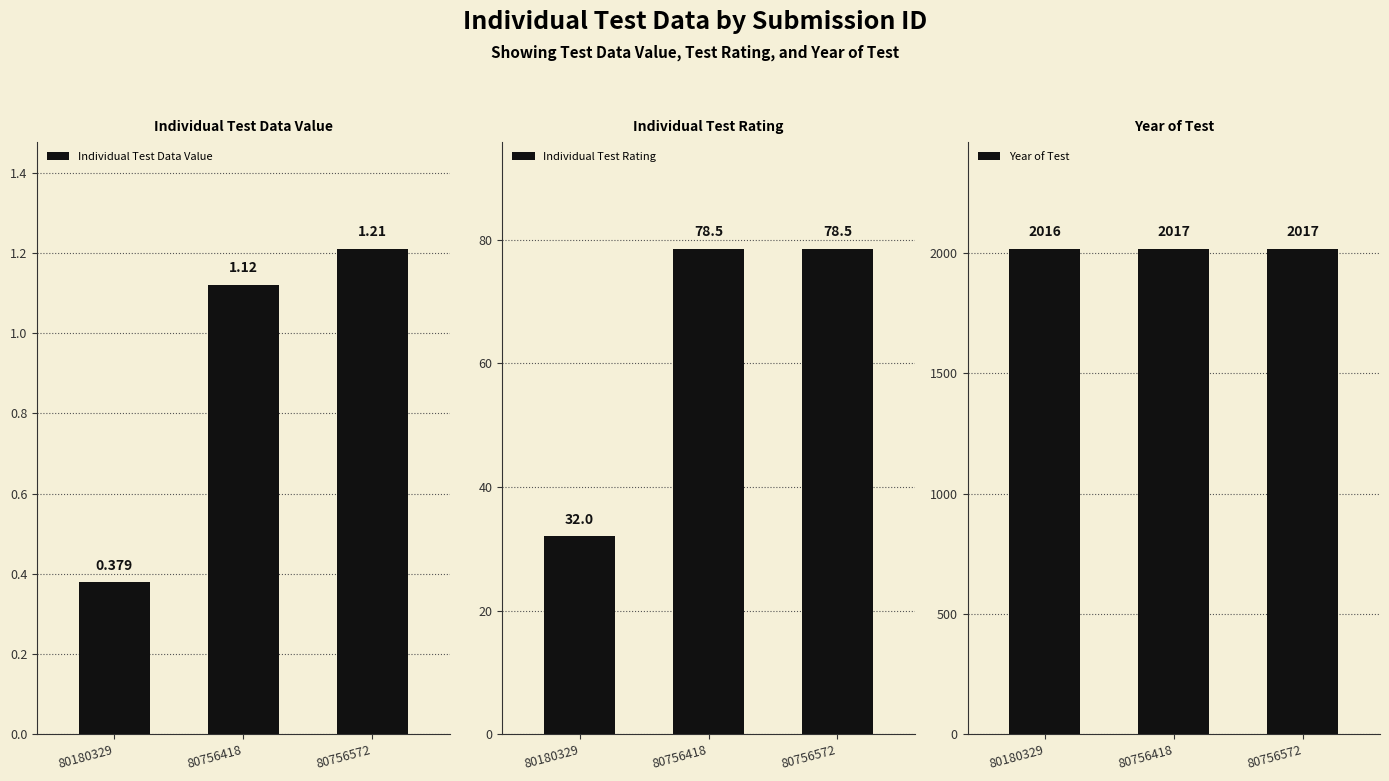

Between 80756572 and 80180329, which is larger?

80756572